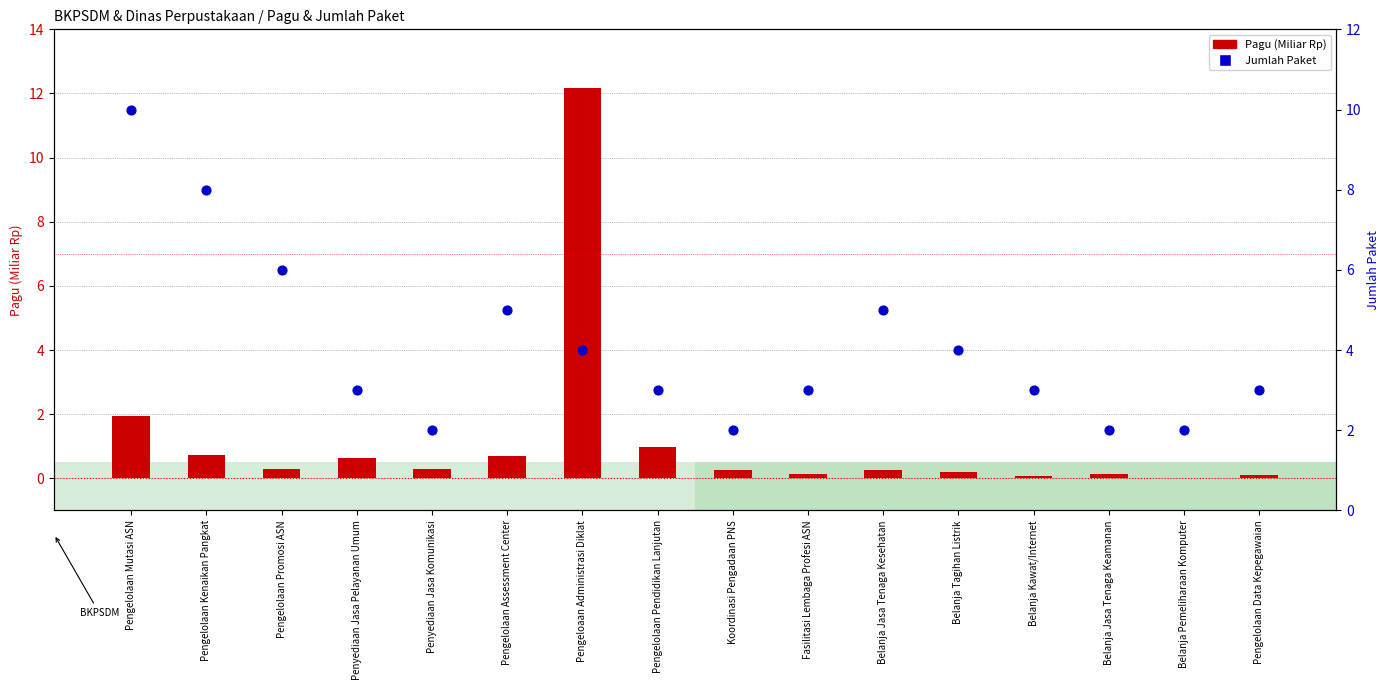

What are all the series names shown in the legend?

Pagu (Miliar Rp), Jumlah Paket